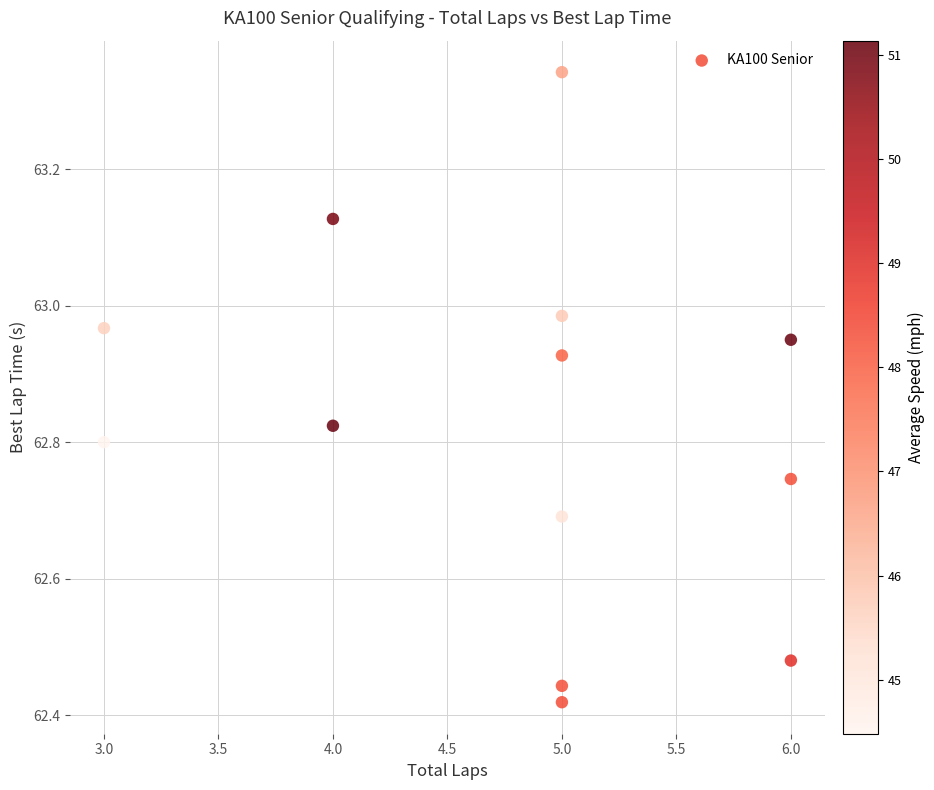

What is the range of Y values (max minus min)?

0.9